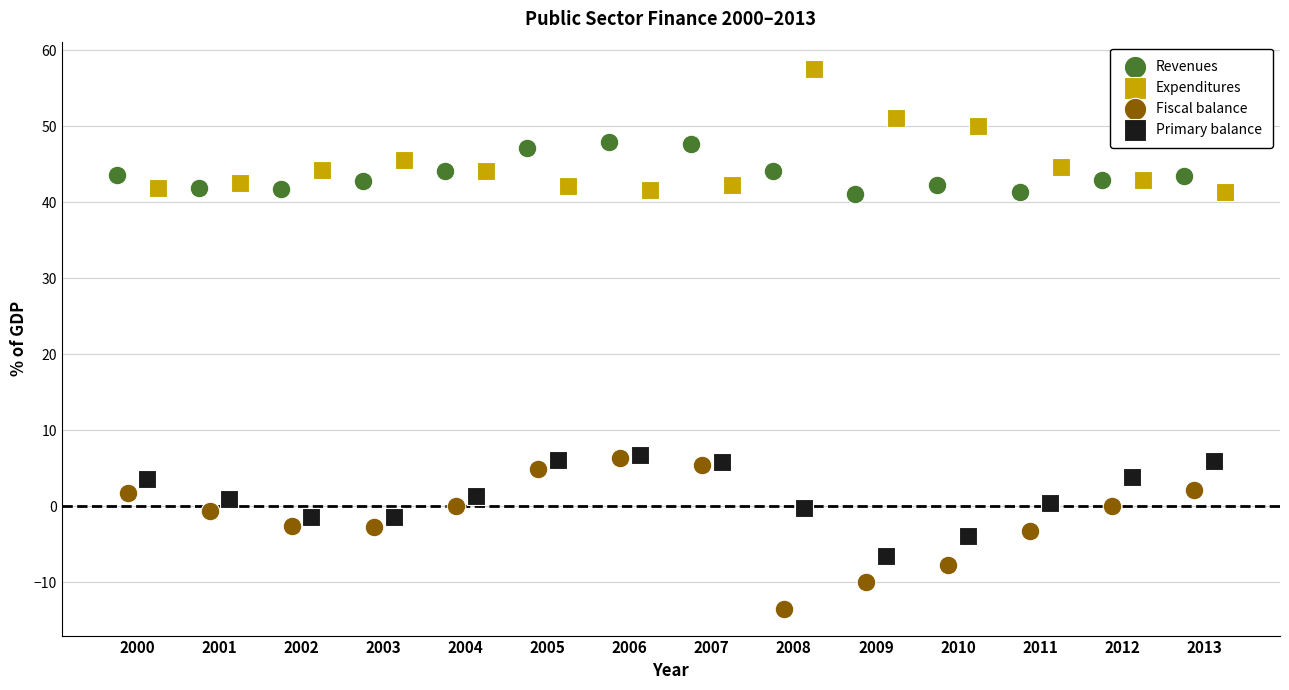

Which series reaches the minimum Y coordinate?

Fiscal balance